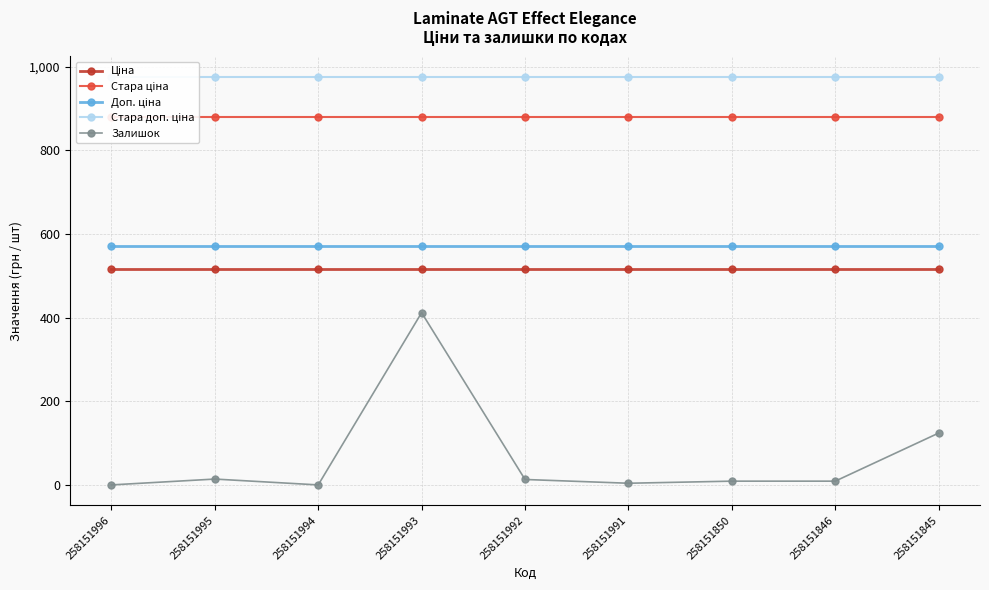

True or false: Стара ціна has a value of 1557.4 at 258151994.

False